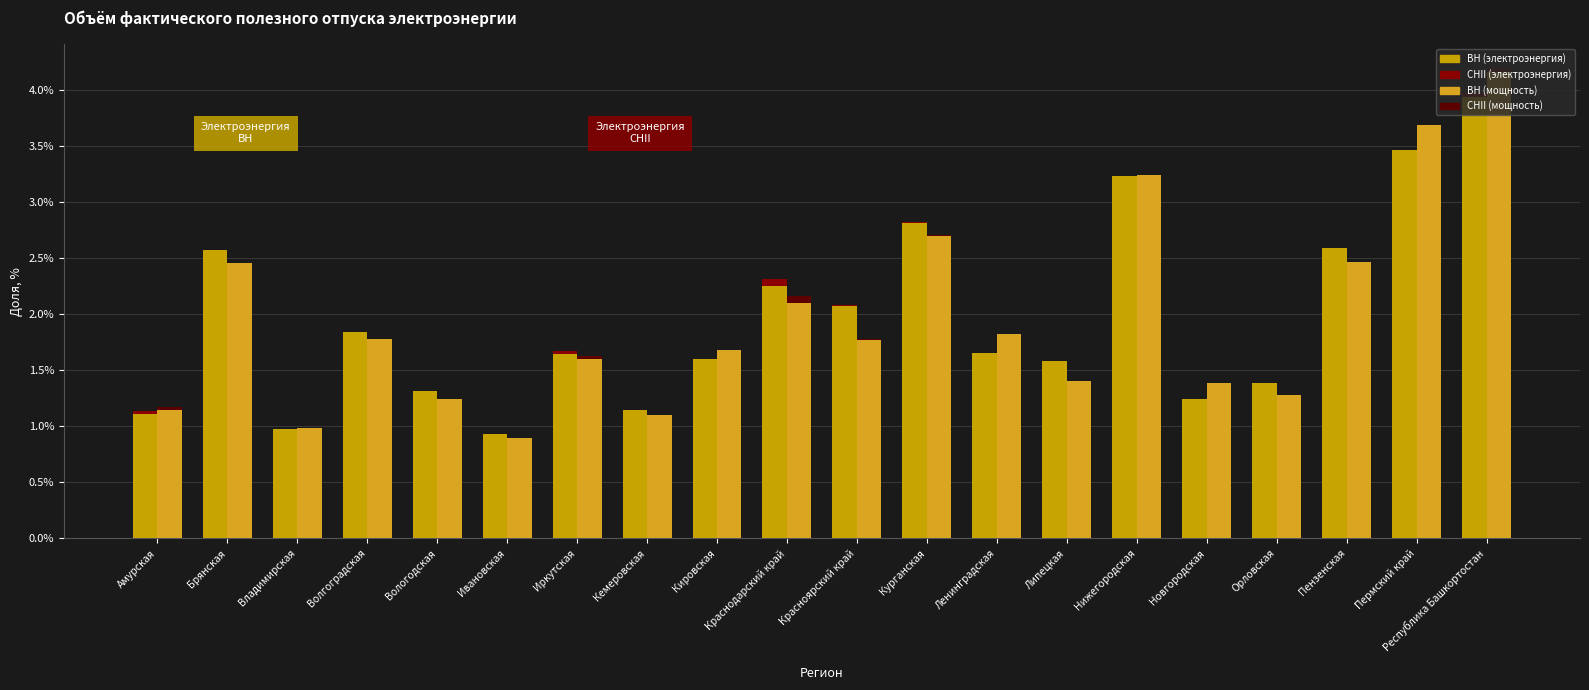

At how many categories does at least one series exceed 0?

20